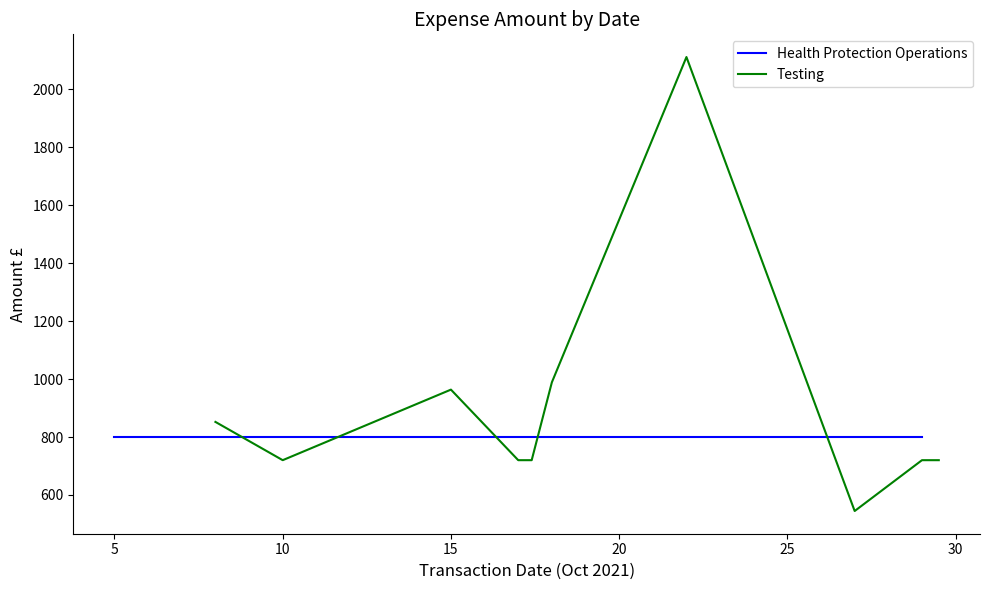

What is the lowest value of the Testing series?

544.5